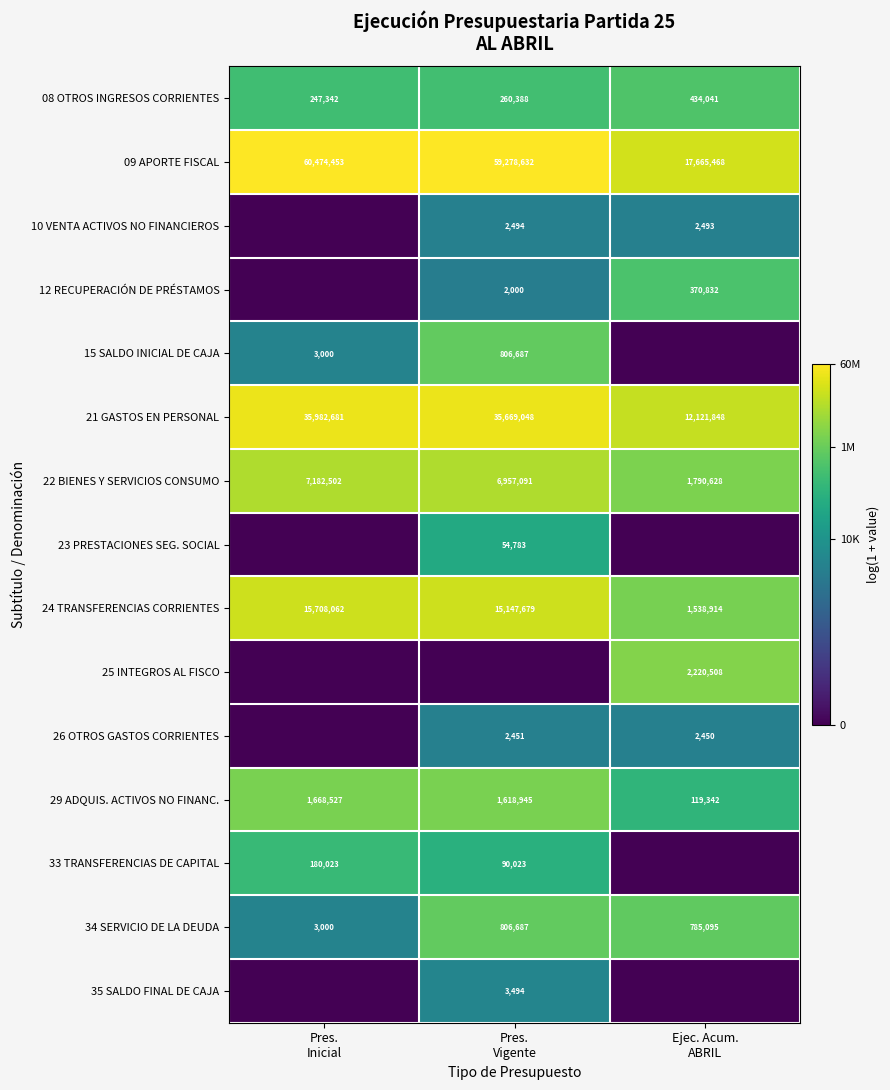

What is the highest value of the 24 TRANSFERENCIAS CORRIENTES series?

15708062